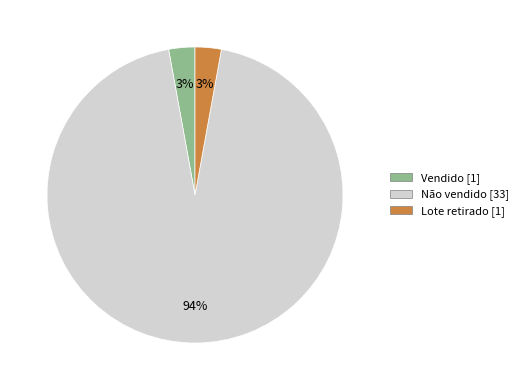

Which has a higher value, Não vendido or Lote retirado?

Não vendido